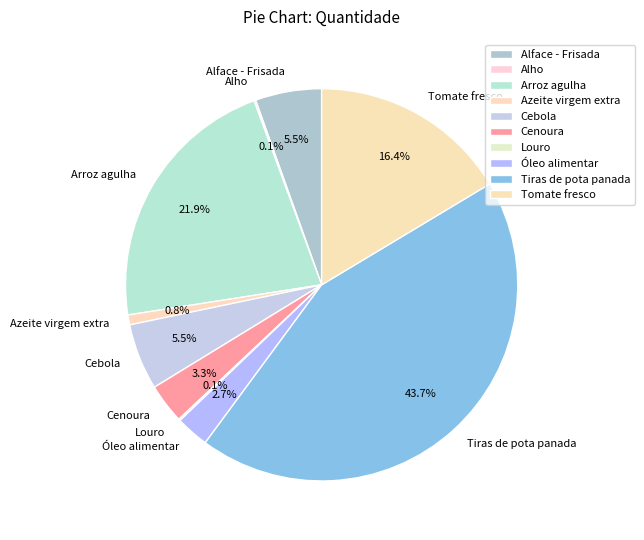

What is the largest slice in the pie chart?

Tiras de pota panada